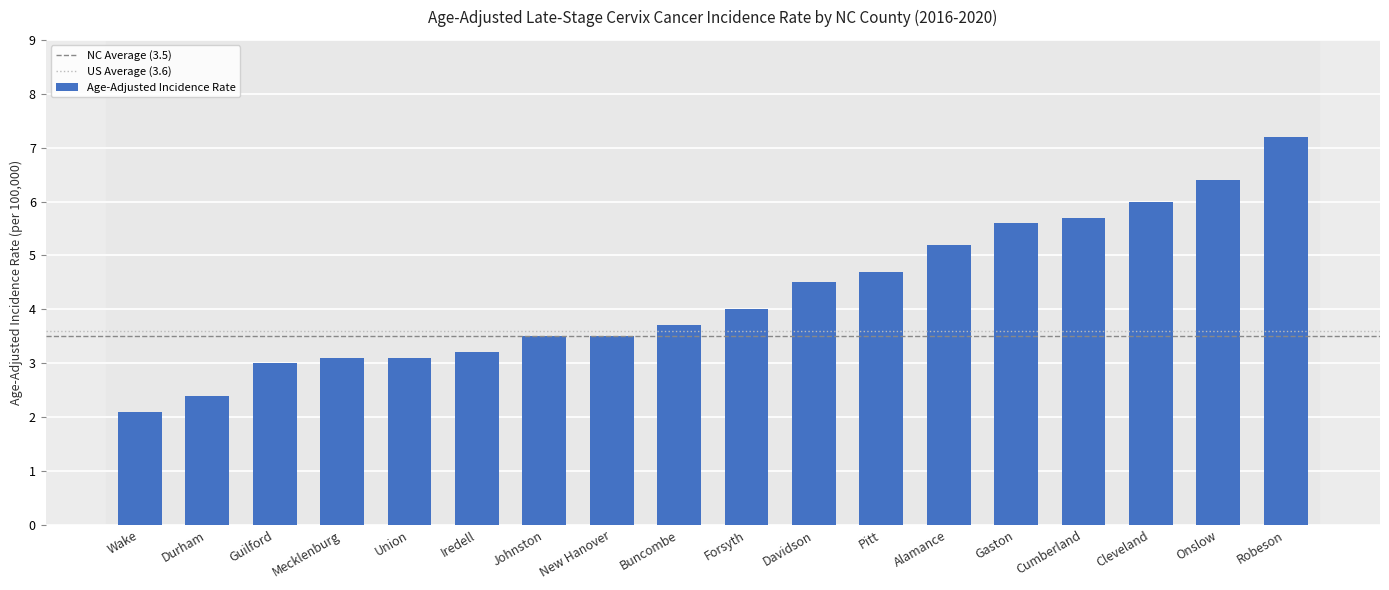

What is the change in value from Davidson to Onslow?

+1.9